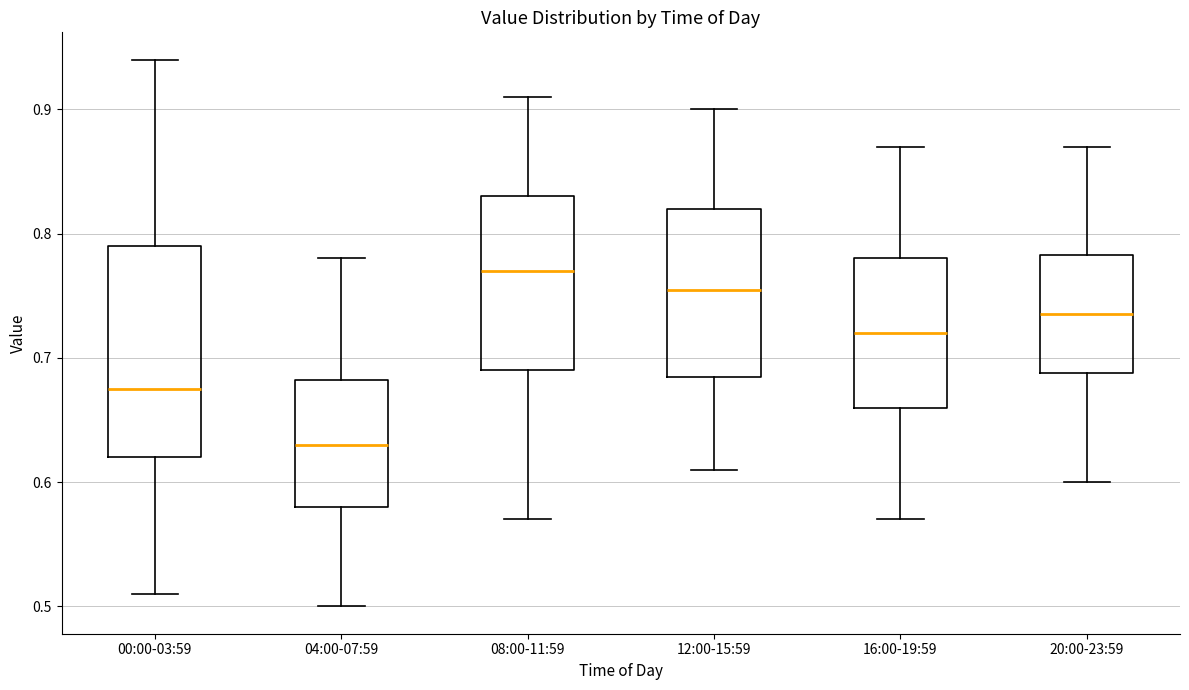

Where does the median line of the box for 00:00-03:59 sit on the y-axis? The values are not printed on the chart, so give them approximately, as read against the axis.

0.68